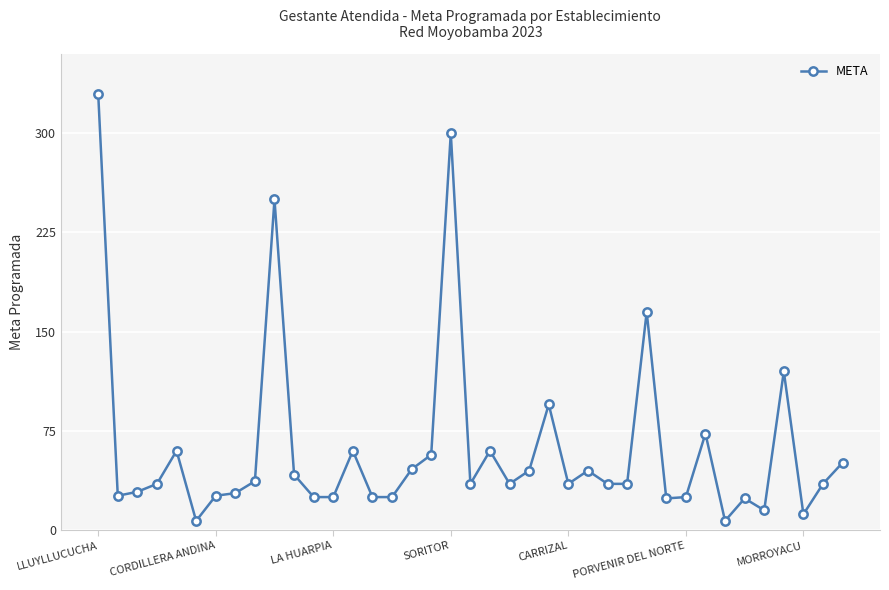

True or false: there are more than 1 points higher than both neighbors.

True